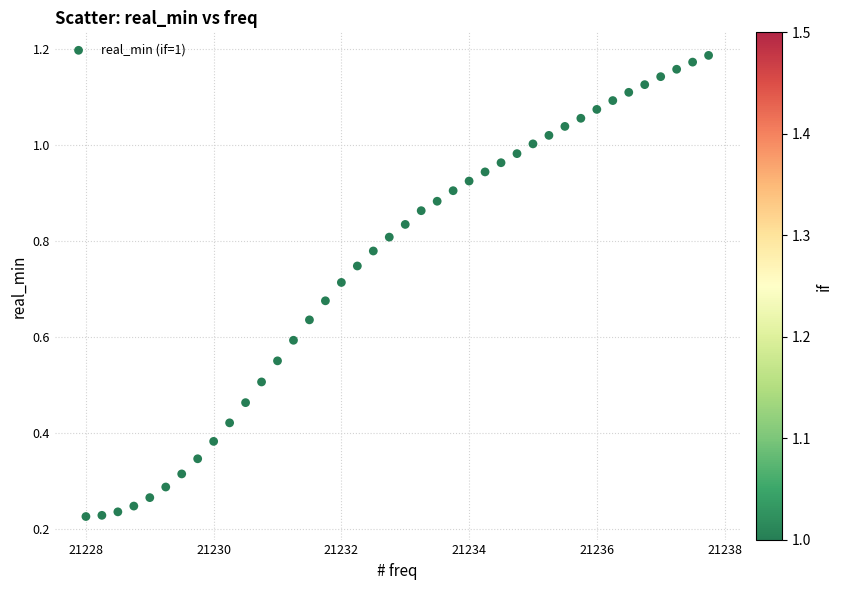

What is the range of X values (max minus min)?

9.8